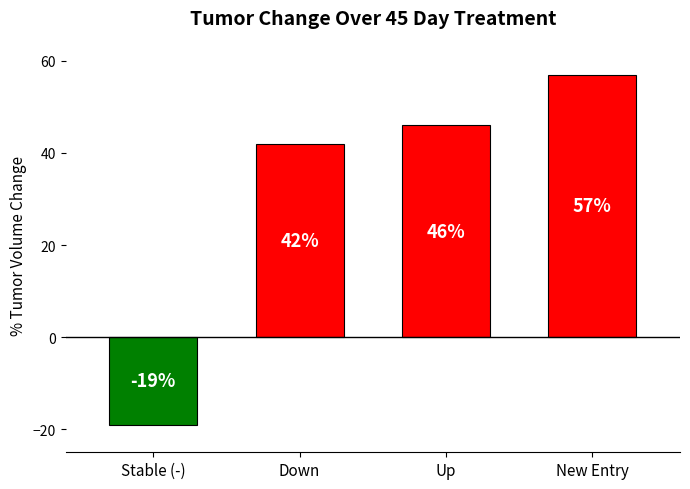

What is the difference between the second highest and second lowest values?

4